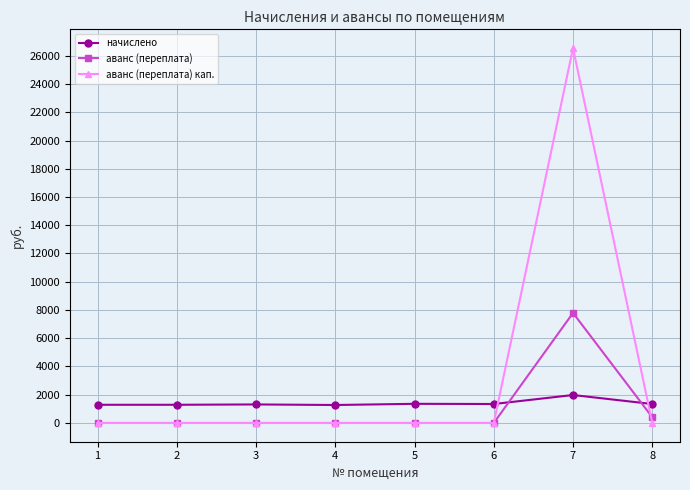

How many lines are shown in the chart?

3